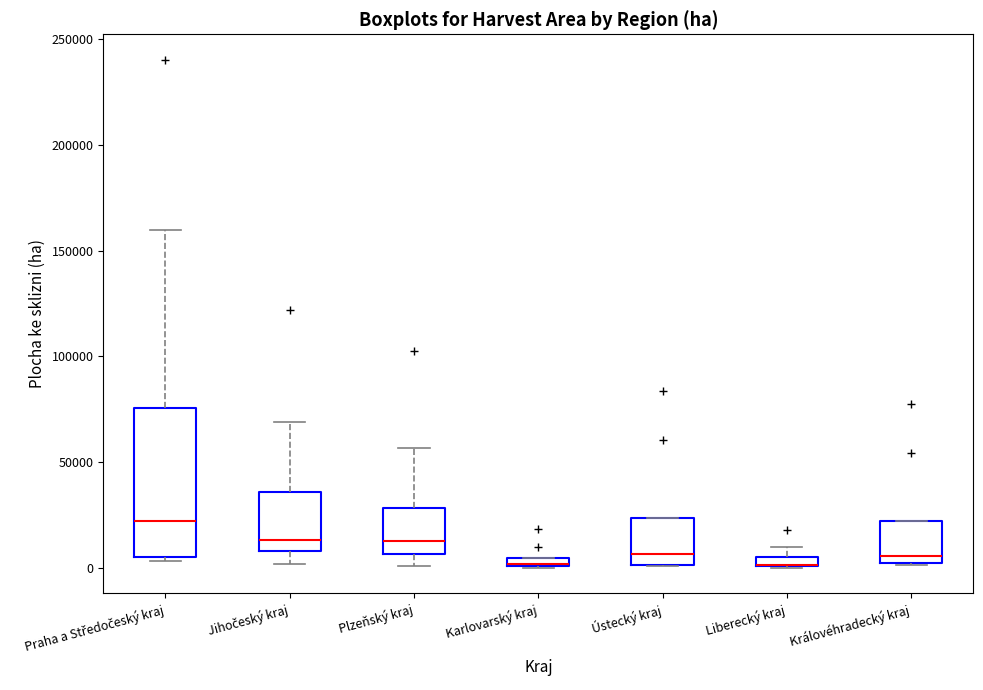

Comparing the boxes themselves (not the whiskers), which one is the tallest?

Praha a Středočeský kraj